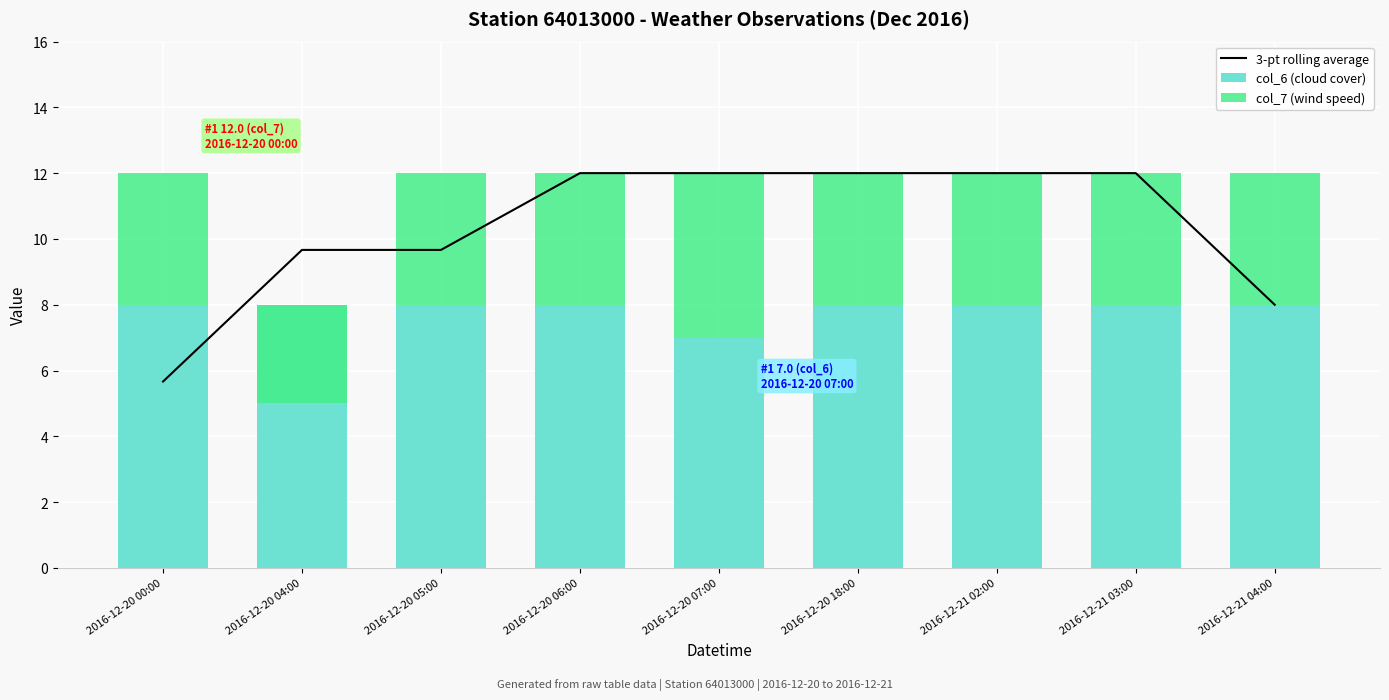

What position from the right is 2016-12-21 03:00?

2